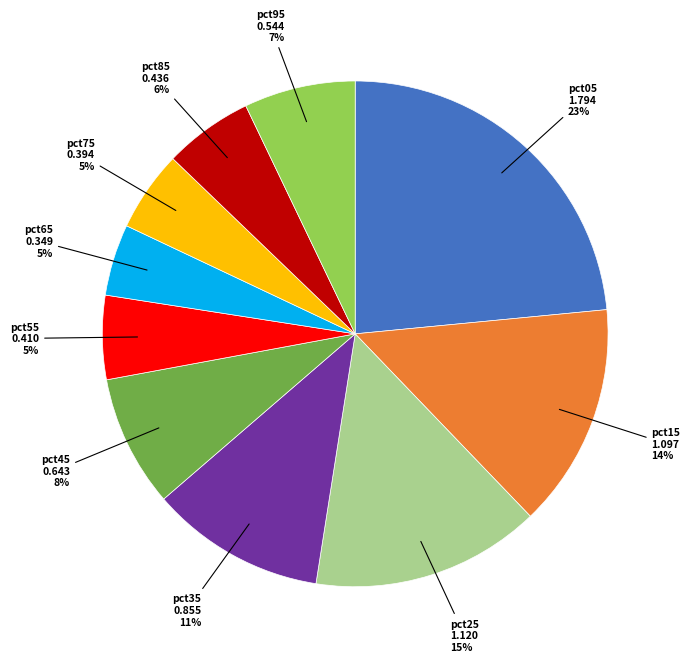

Is it true that pct15 is 3% of the pie?

False